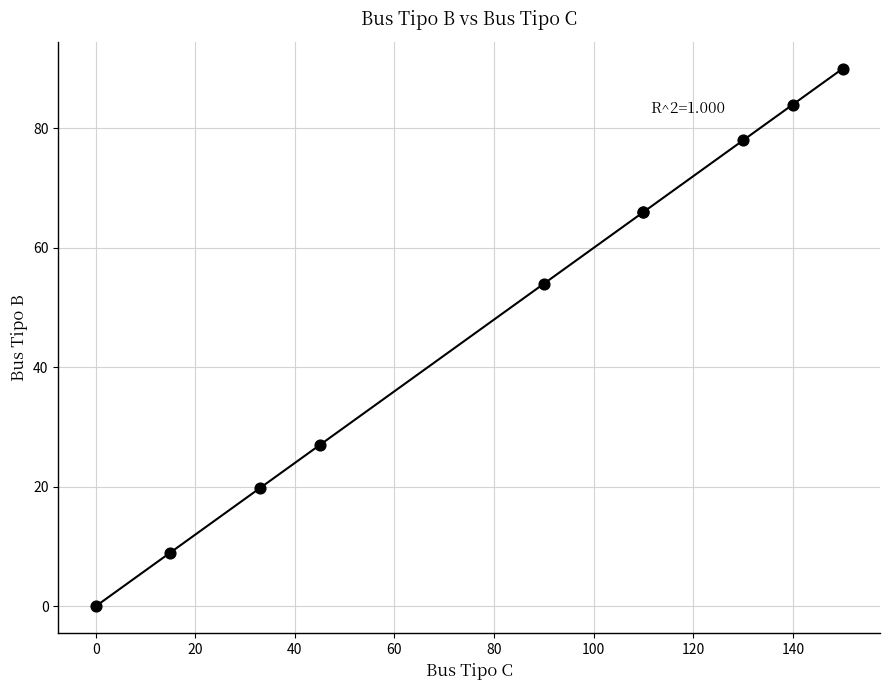

What Y value in the scatter plot is closest to 45?

54.0